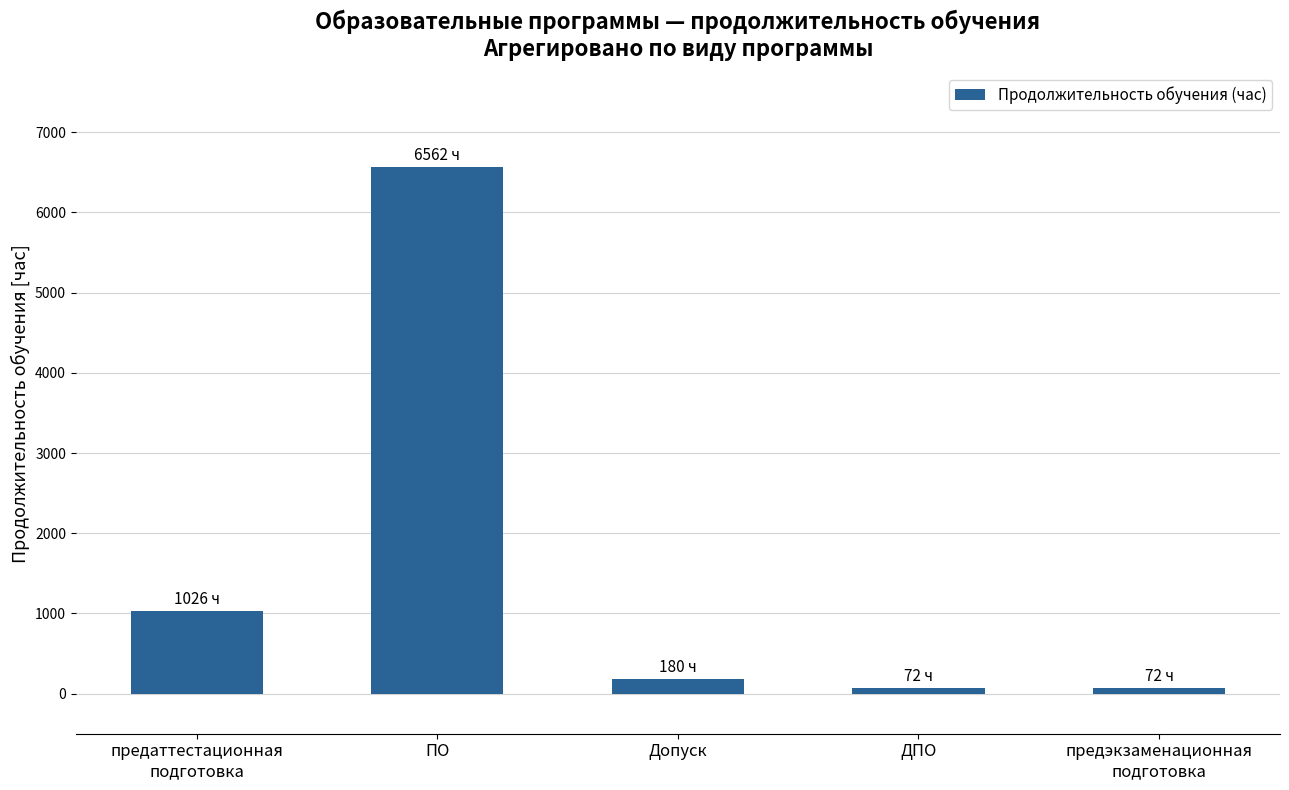

What is the maximum value shown in the chart?

6562